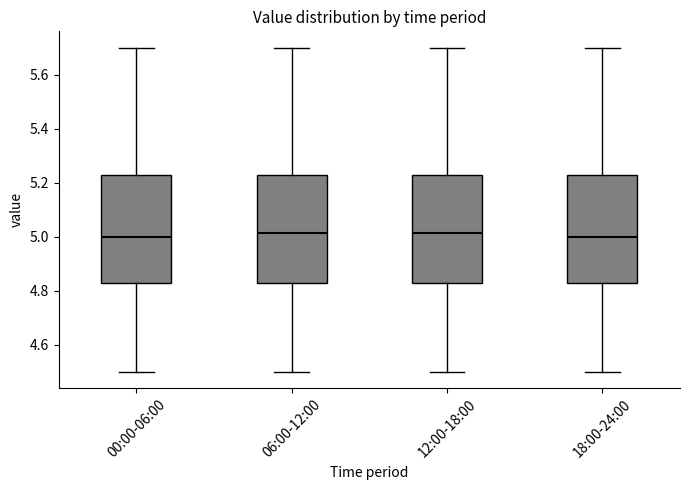

Reading left to right, transcribe this box plot: for each box, give where its median line is, the range the box spans, and where its two whiskers end, as read against the y-axis. The values are not printed on the chart, so give them approximately, as read against the axis.

00:00-06:00: median 5.00, box 4.84 to 5.24, whiskers 4.50 to 5.70
06:00-12:00: median 5.02, box 4.84 to 5.24, whiskers 4.50 to 5.70
12:00-18:00: median 5.02, box 4.84 to 5.24, whiskers 4.50 to 5.70
18:00-24:00: median 5.00, box 4.84 to 5.24, whiskers 4.50 to 5.70